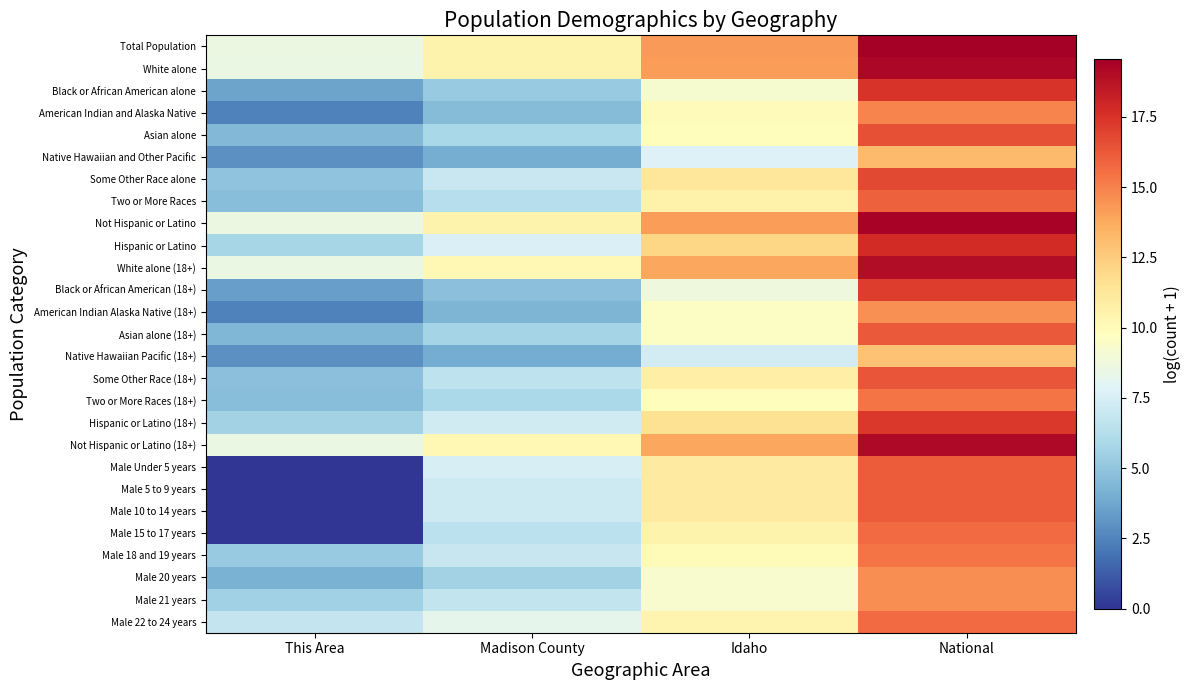

What is the total value across all series at National?

443.2